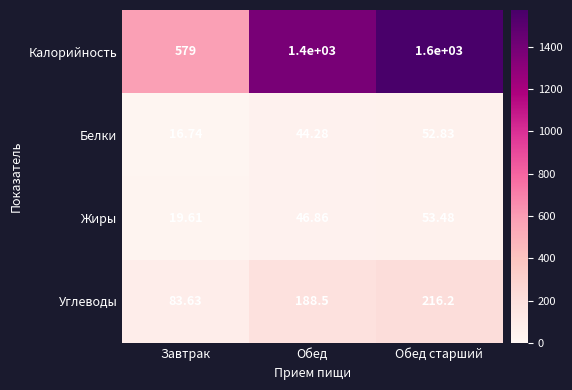

At which label is Жиры closest to 36?

Обед